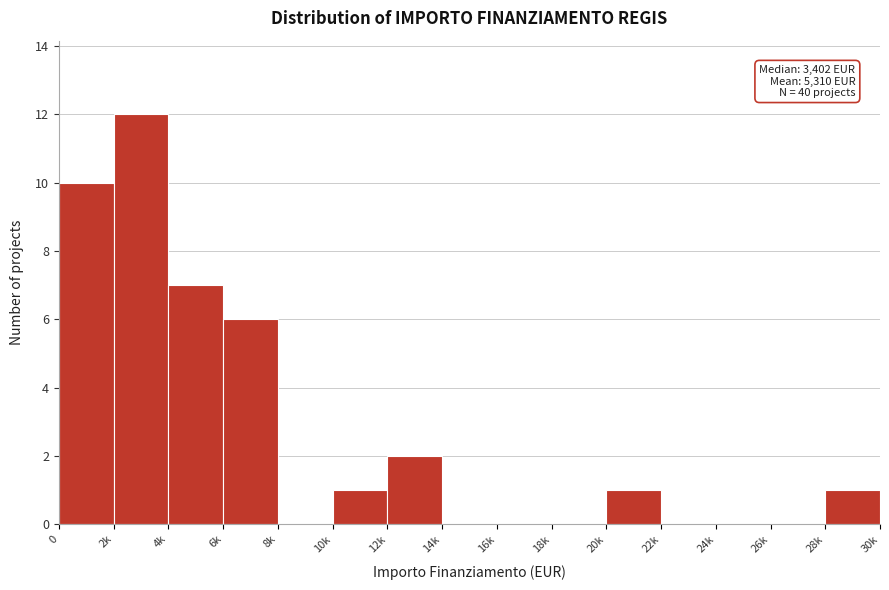

Reading left to right, list all the values displayed in this chart.

0=10	2k=12	4k=7	6k=6	8k=0	10k=1	12k=2	14k=0	16k=0	18k=0	20k=1	22k=0	24k=0	26k=0	28k=1